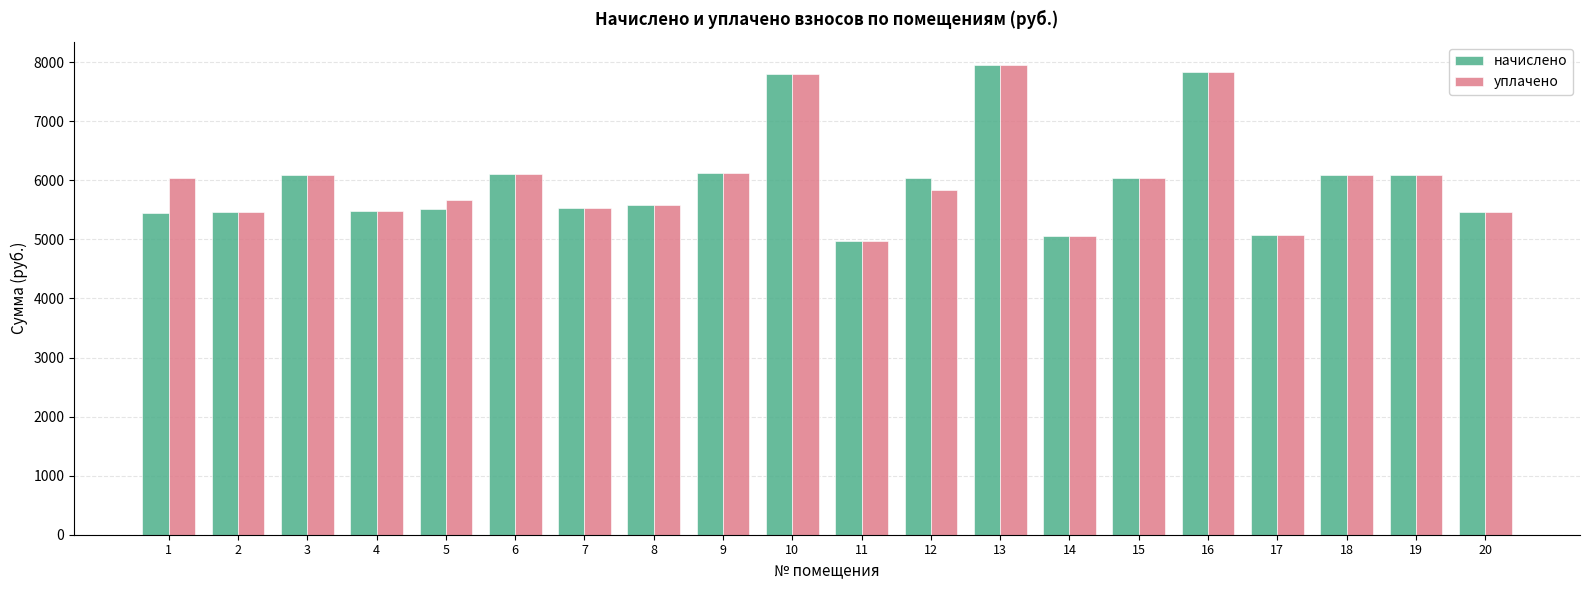

What are all the series names shown in the legend?

начислено, уплачено